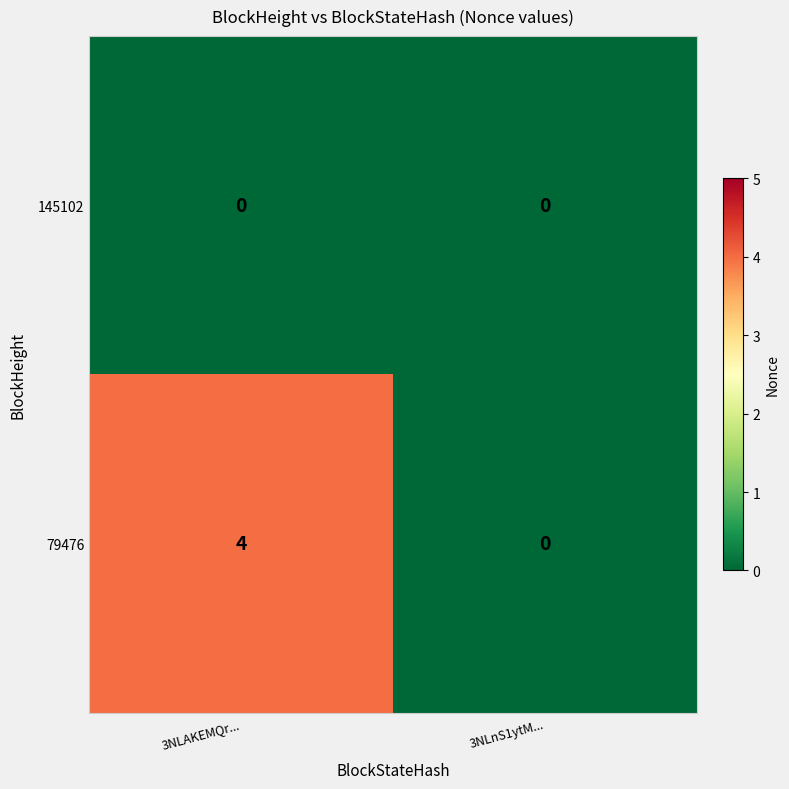

How many distinct data groups are displayed?

2